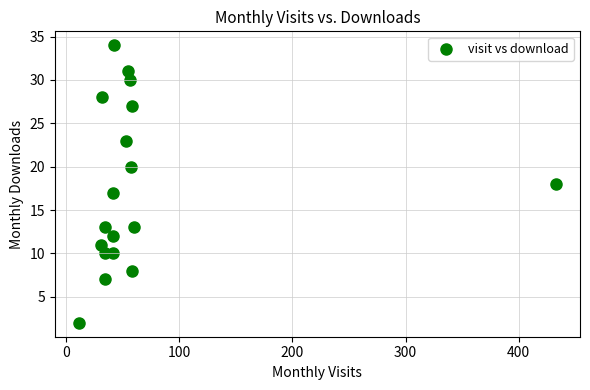

What is the range of X values (max minus min)?

422